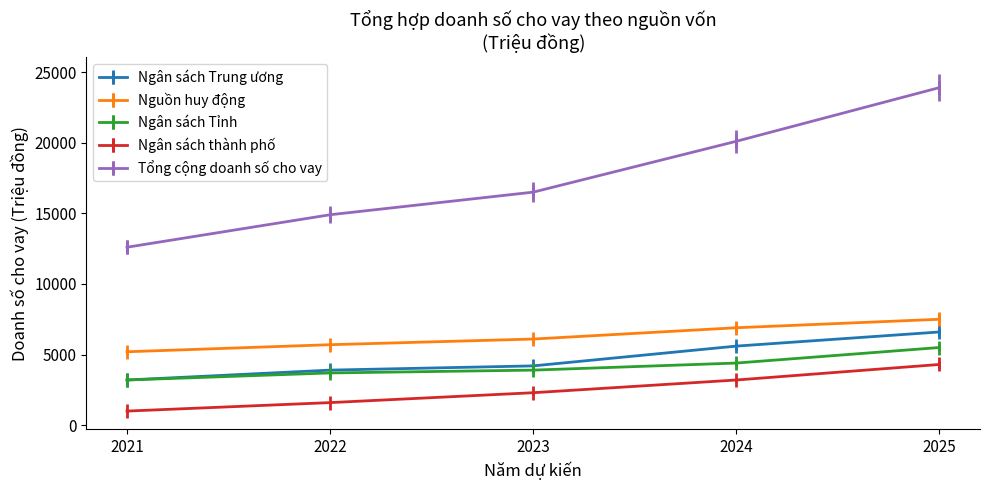

What is the smallest value displayed?

1000